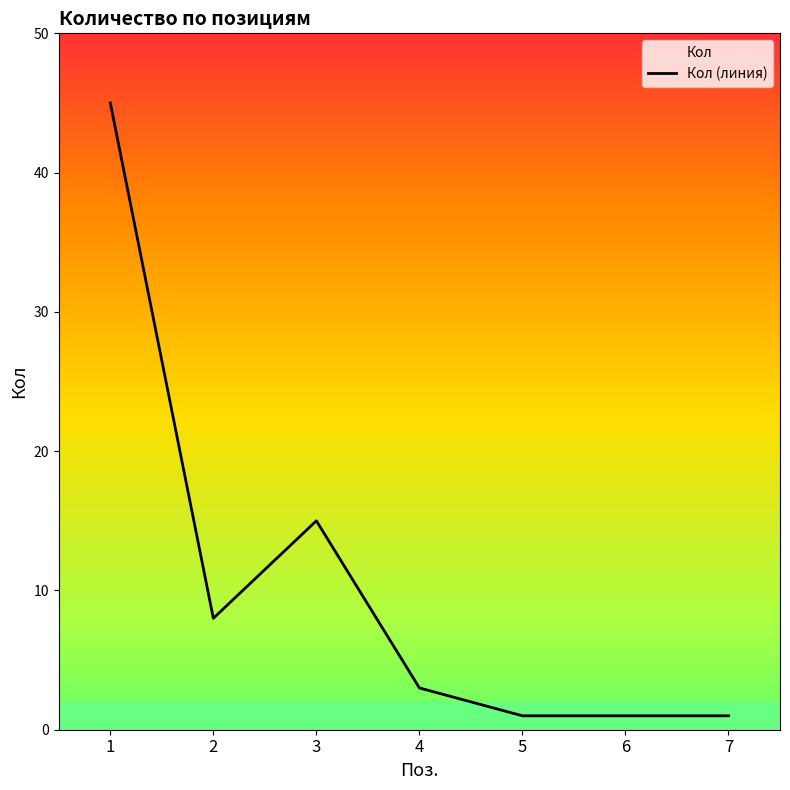

What is the difference between the second highest and second lowest values?

14